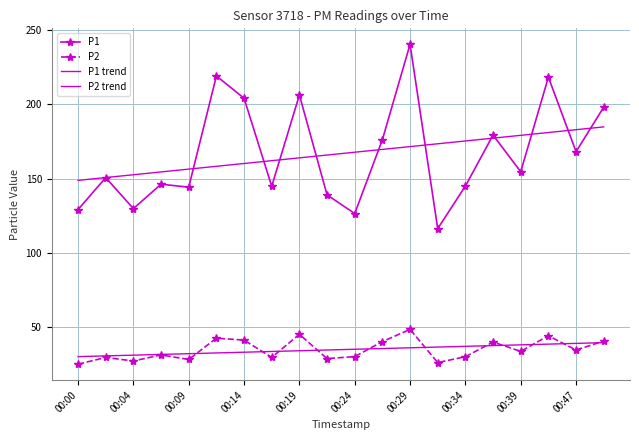

Does the chart have visible grid lines?

Yes